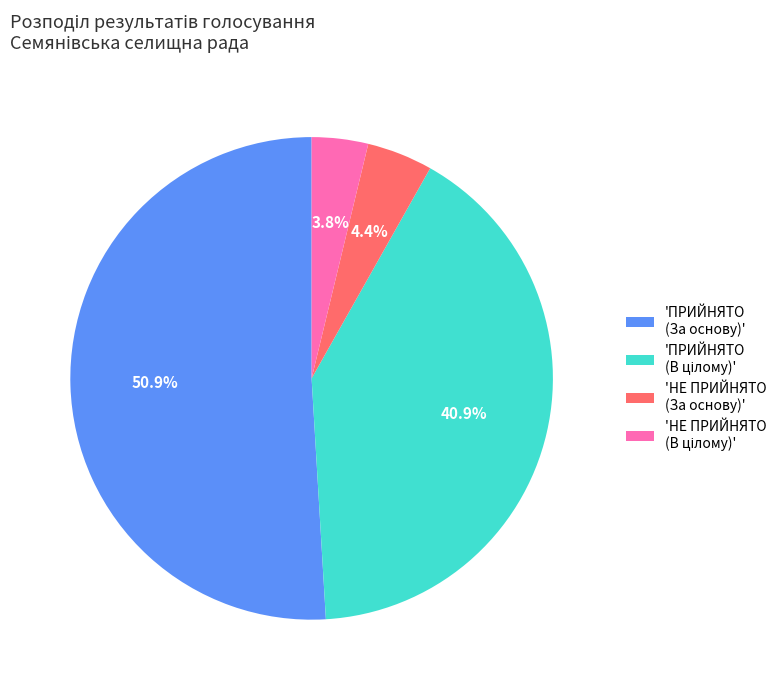

Which slice is the largest?

'ПРИЙНЯТО (За основу)'